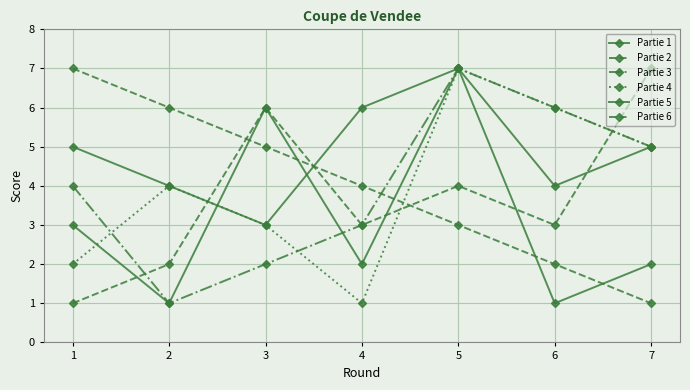

Does the chart have visible grid lines?

Yes